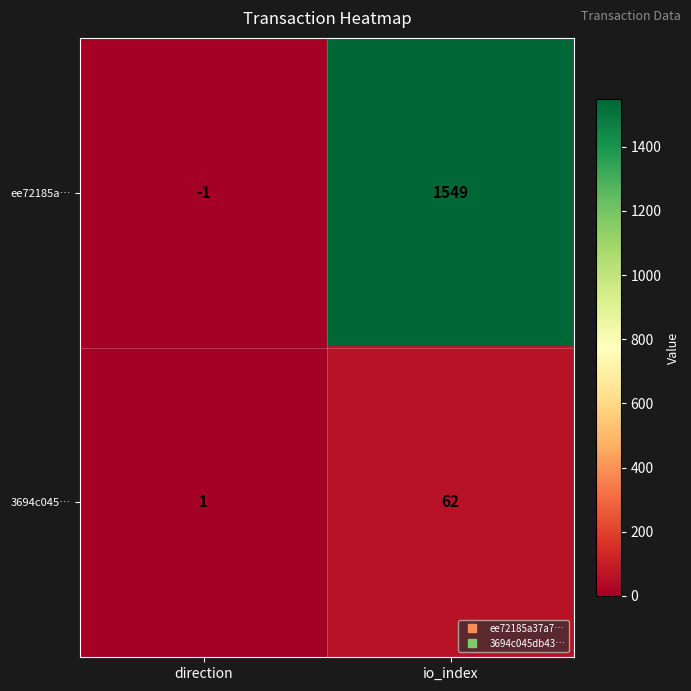

At how many categories does at least one series exceed 1427?

1